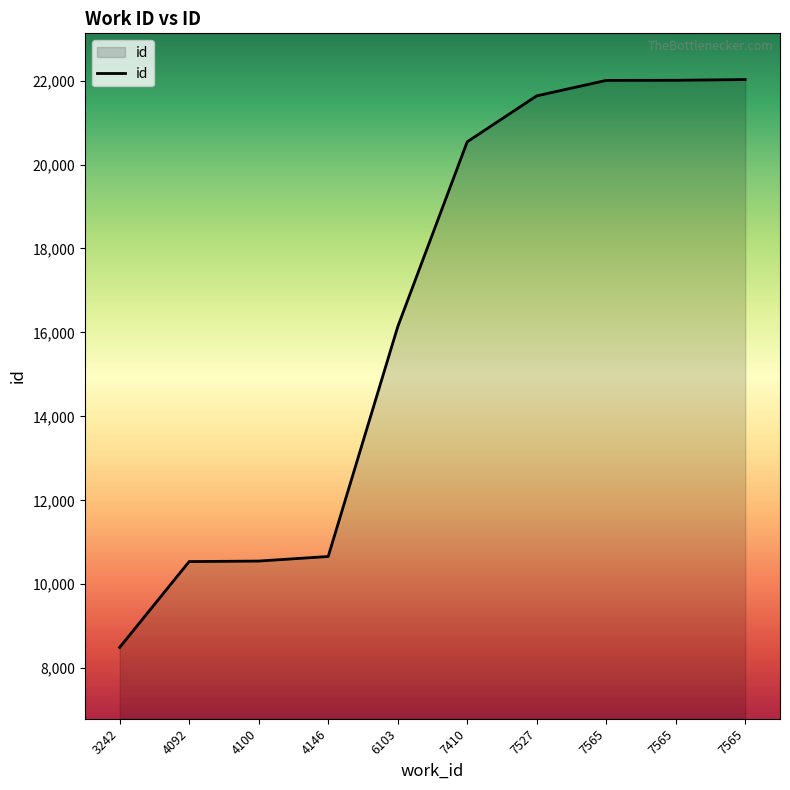

Which has a higher value, 7410 or 4100?

7410